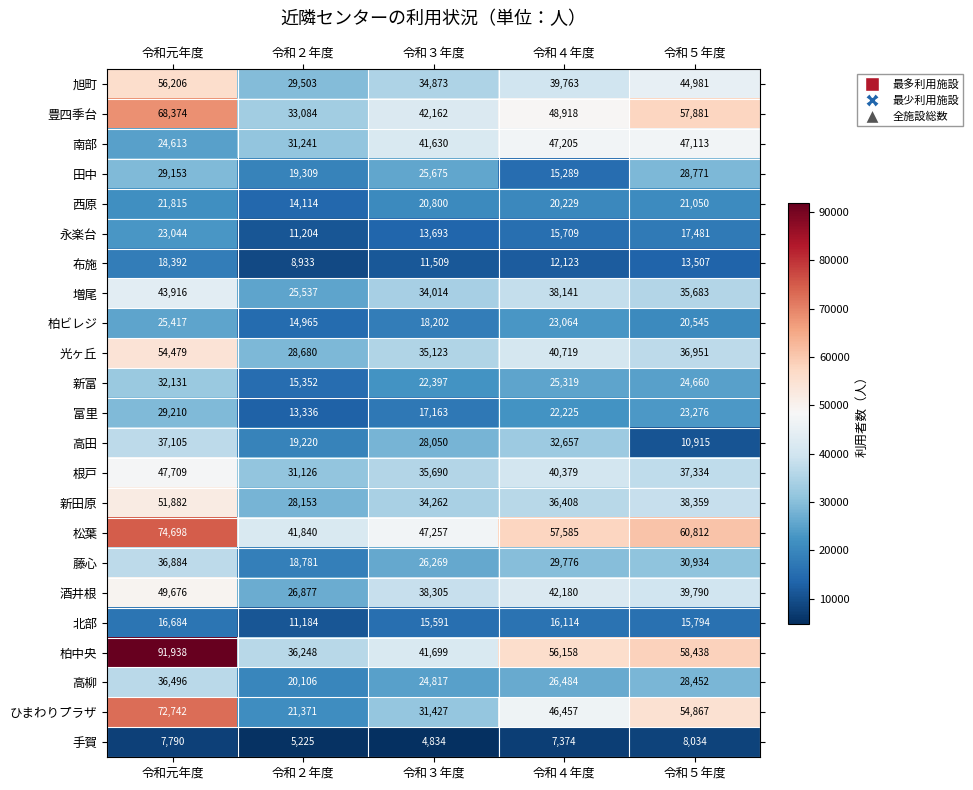

Which series has the largest total across all categories?

柏中央